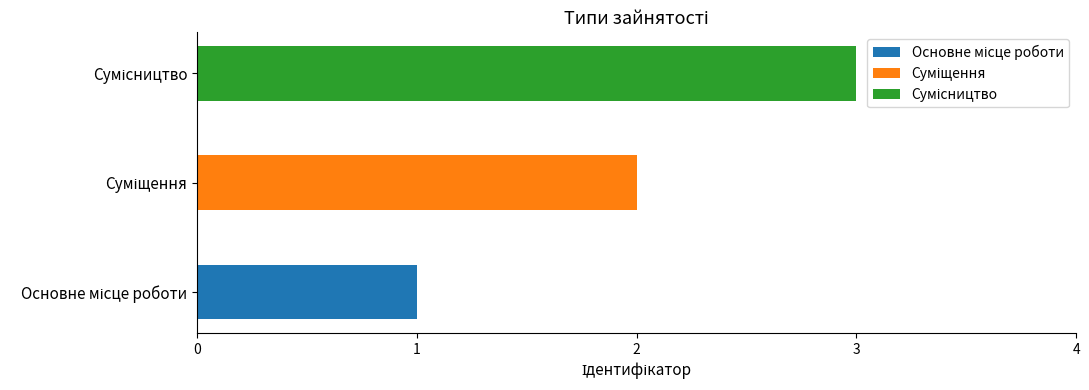

The chart shows a value of 4 at Сумісництво. True or false?

False